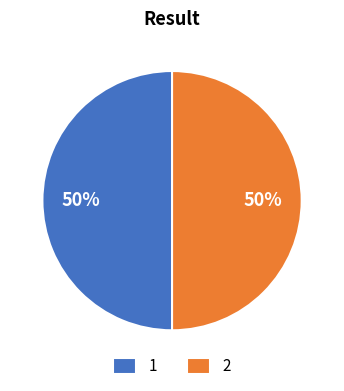

Combined, do 2 and 1 account for over 50%?

Yes